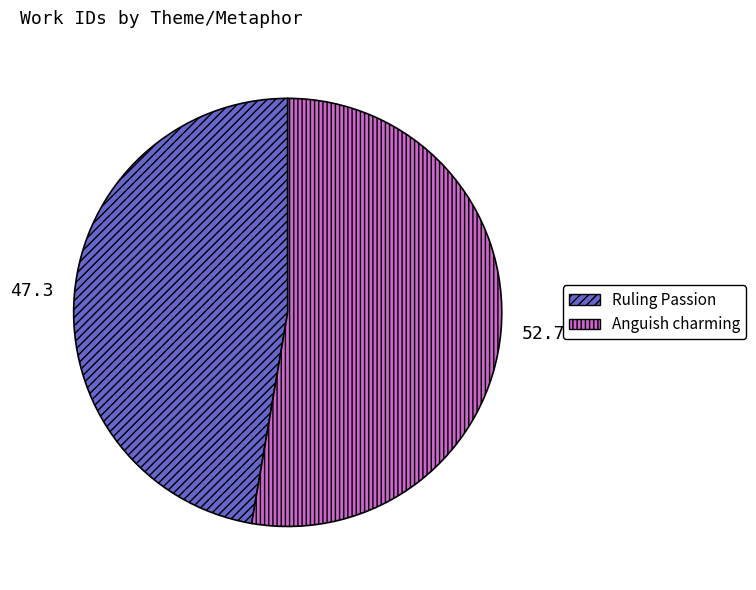

Does any single category account for the majority?

Yes